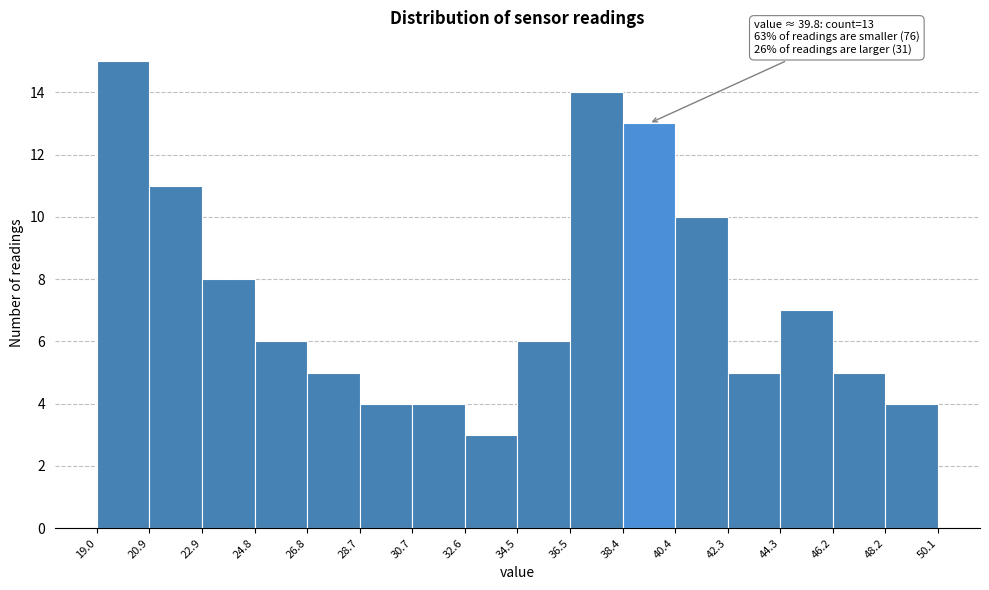

Over which range of the x-axis is the bar tallest?

19.0 to 20.9